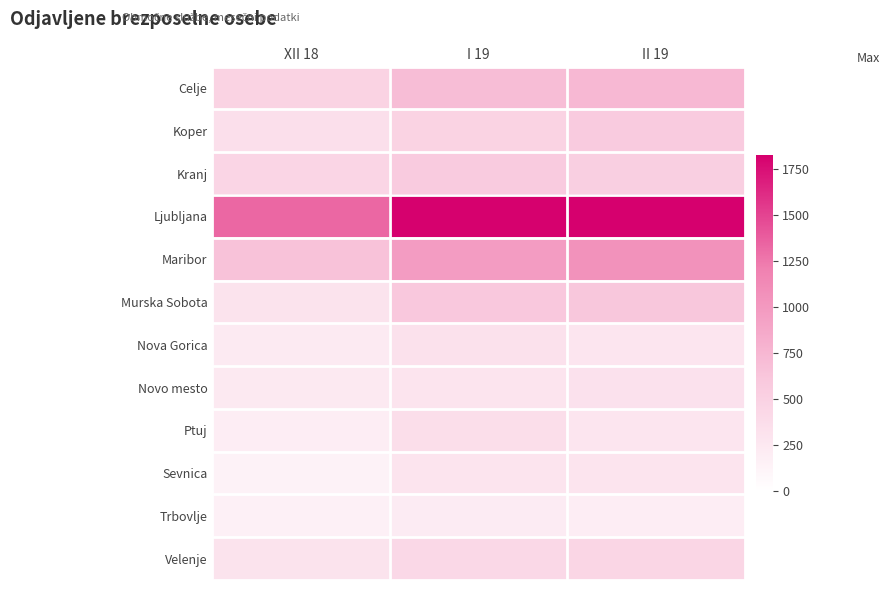

At which category does the chart reach its minimum across all series?

XII 18